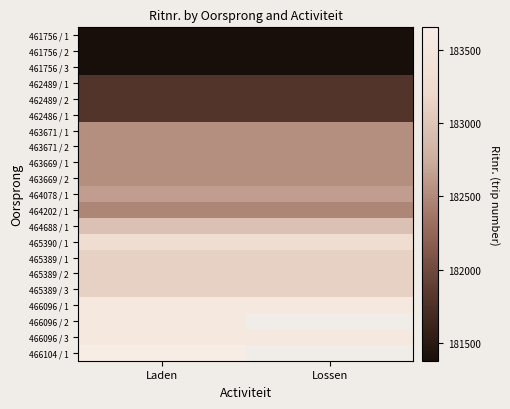

What is the sum of the 463671 / 1 values at Lossen and Laden?

365076.0